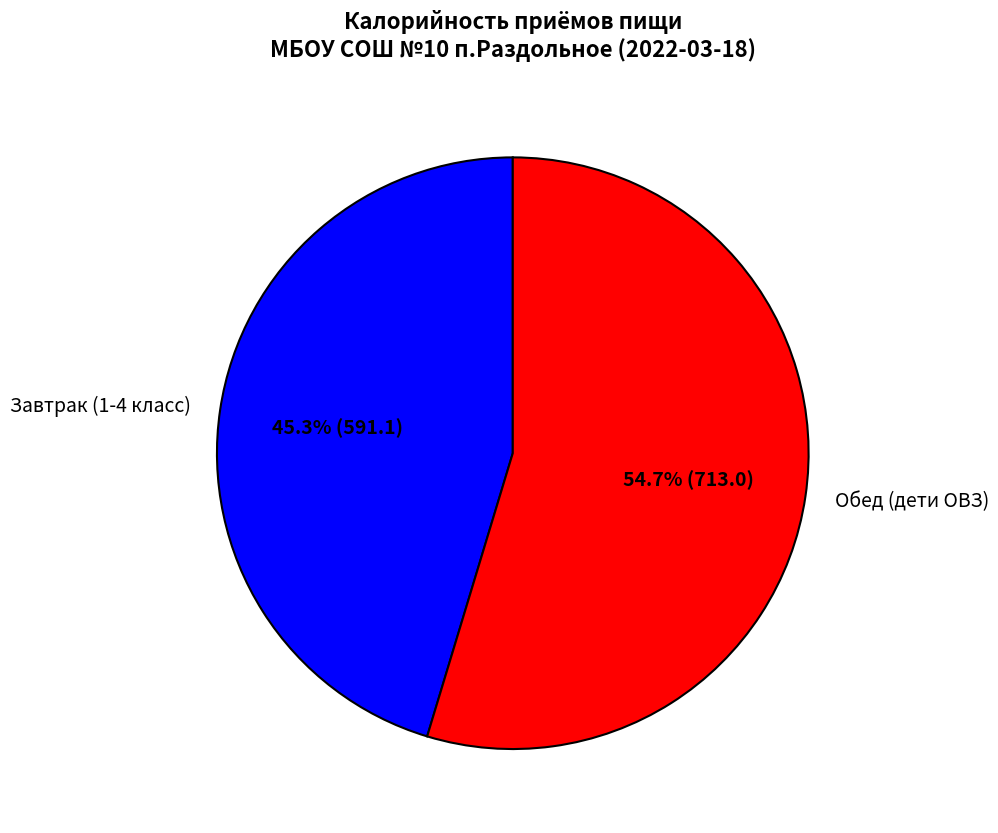

Which category has the smallest portion of the pie?

Завтрак (1-4 класс)